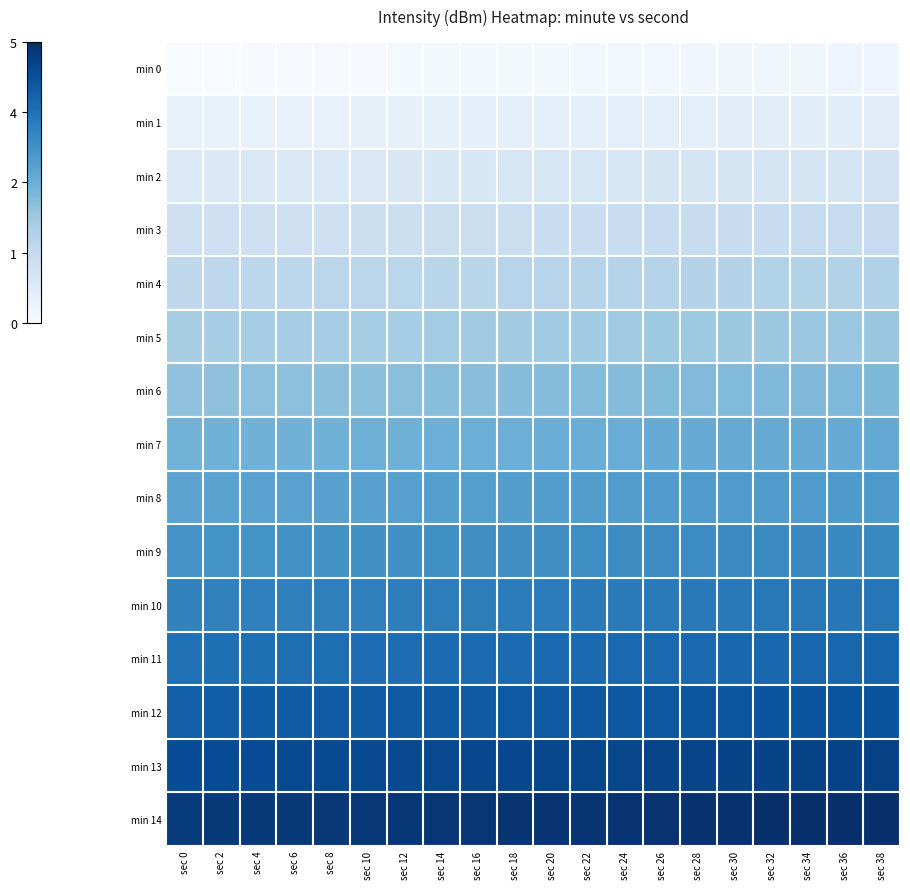

Rank the series by their maximum value, from lowest to highest.

min 0, min 1, min 2, min 3, min 4, min 5, min 6, min 7, min 8, min 9, min 10, min 11, min 12, min 13, min 14